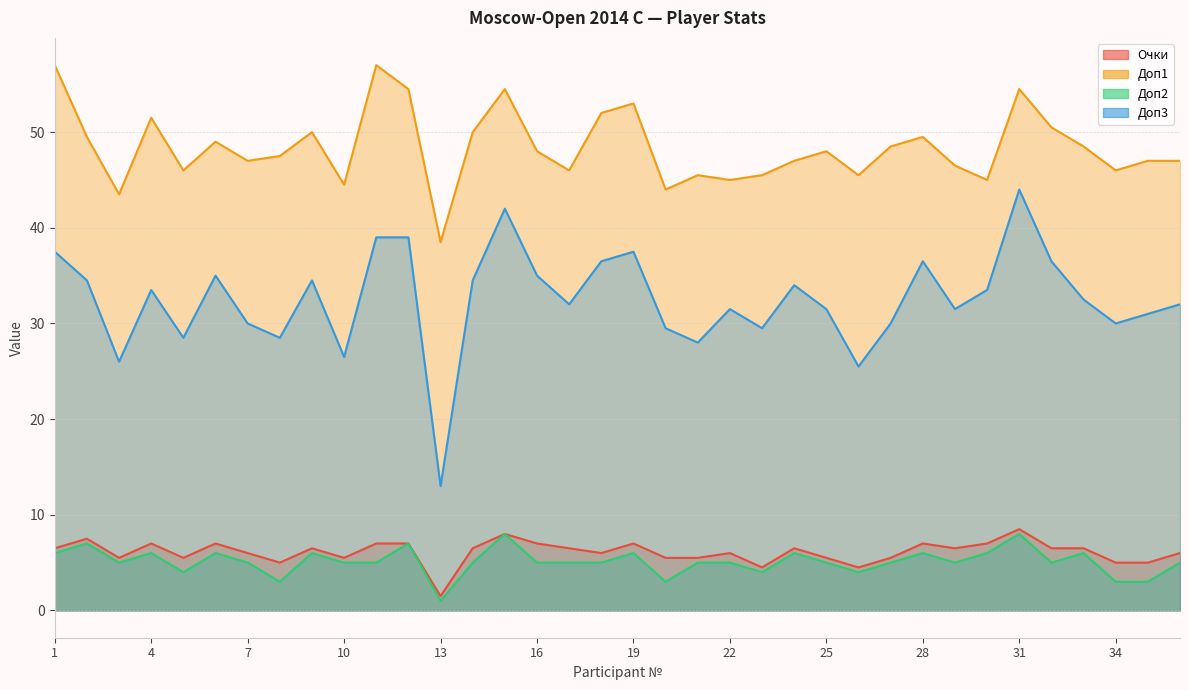

True or false: Очки and Доп1 intersect in this chart.

False